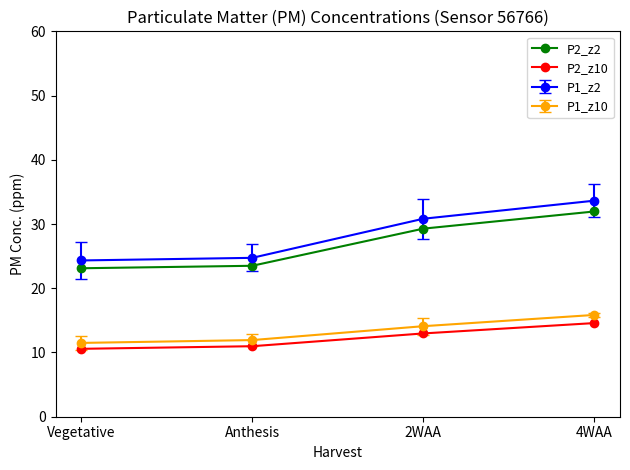

Between Anthesis and 2WAA, which series saw the biggest shift?

P1_z2